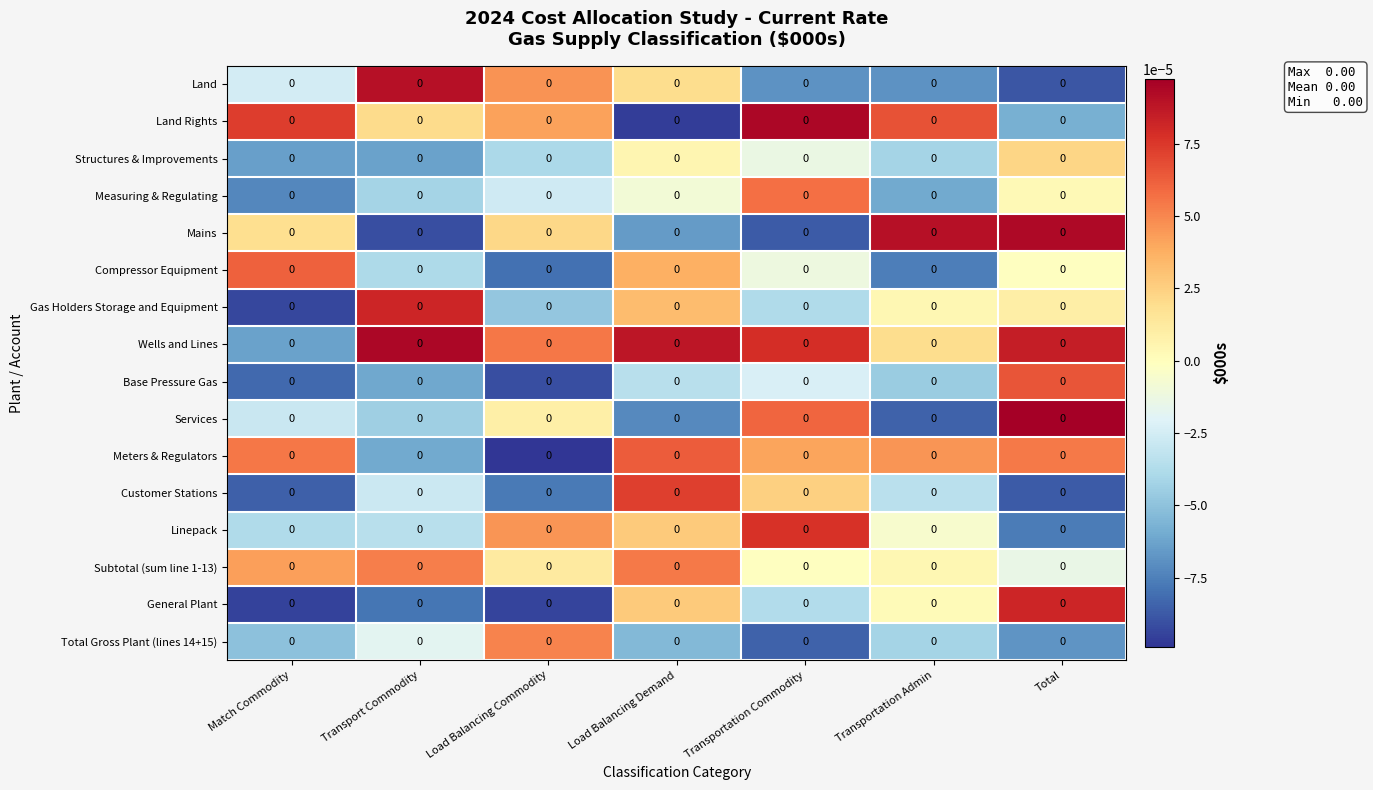

List the labels in order of Land value, largest first.

Transport Commodity, Load Balancing Commodity, Load Balancing Demand, Match Commodity, Transportation Commodity, Transportation Admin, Total